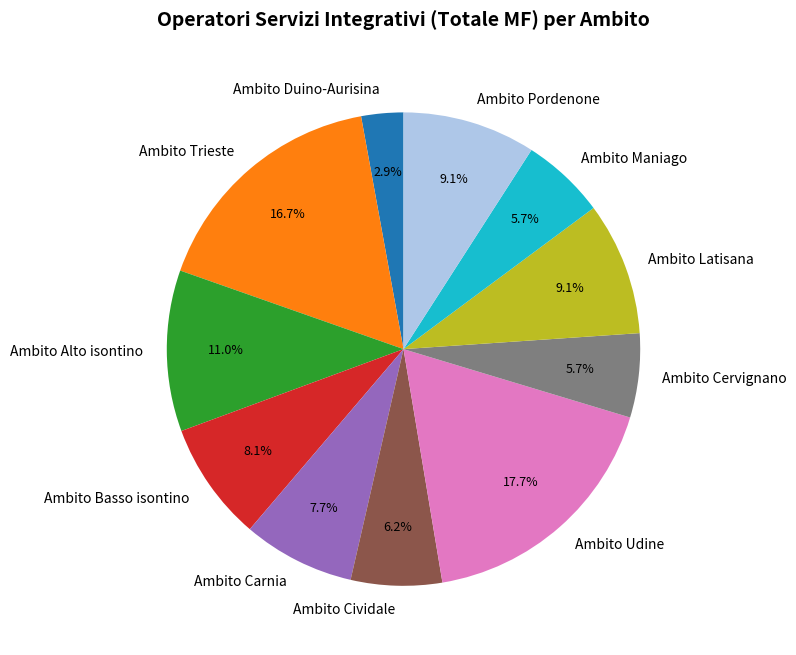

Count the number of slices in the pie.

11